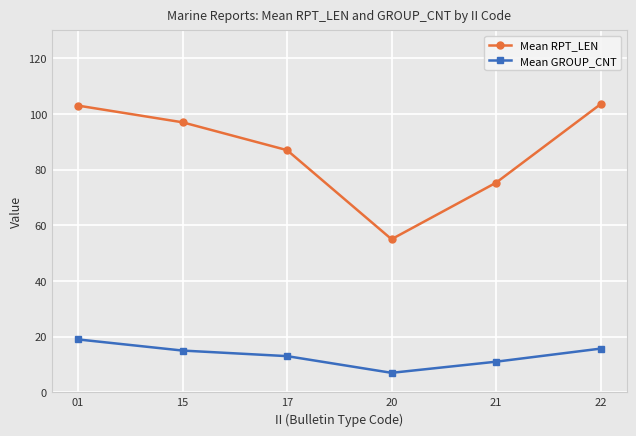

Where is the first local minimum for Mean RPT_LEN?

20